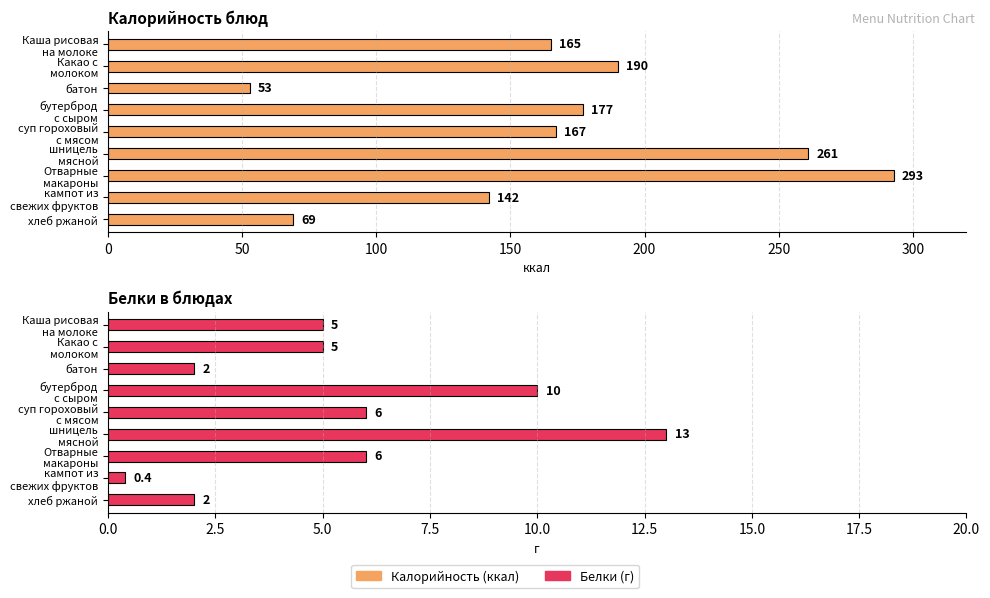

List the series in order of their peak value, highest first.

Калорийность, Белки